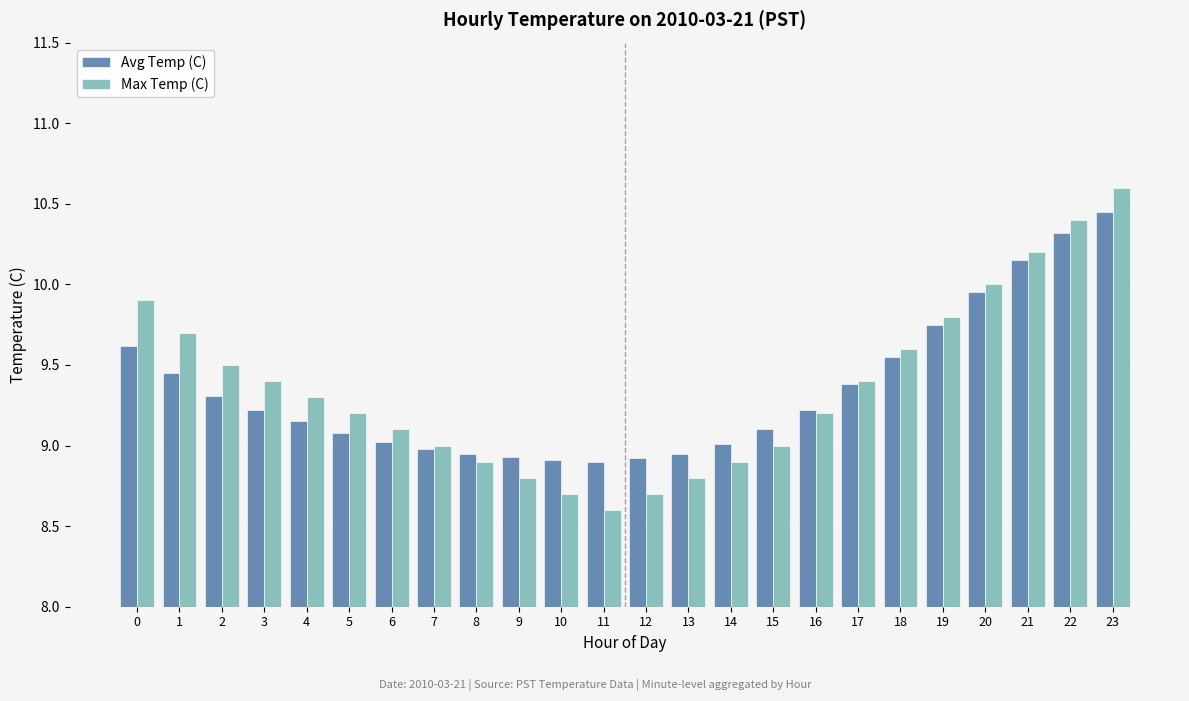

Which category has the lowest value in the Max Temp (C) series?

11